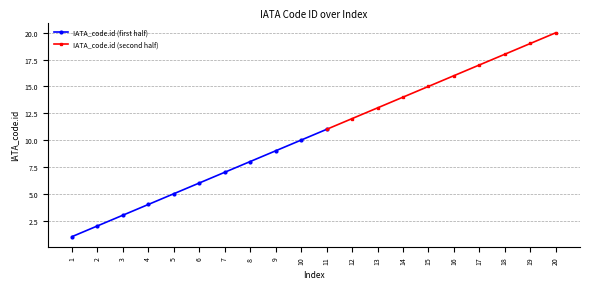

How many values exceed 11?

9